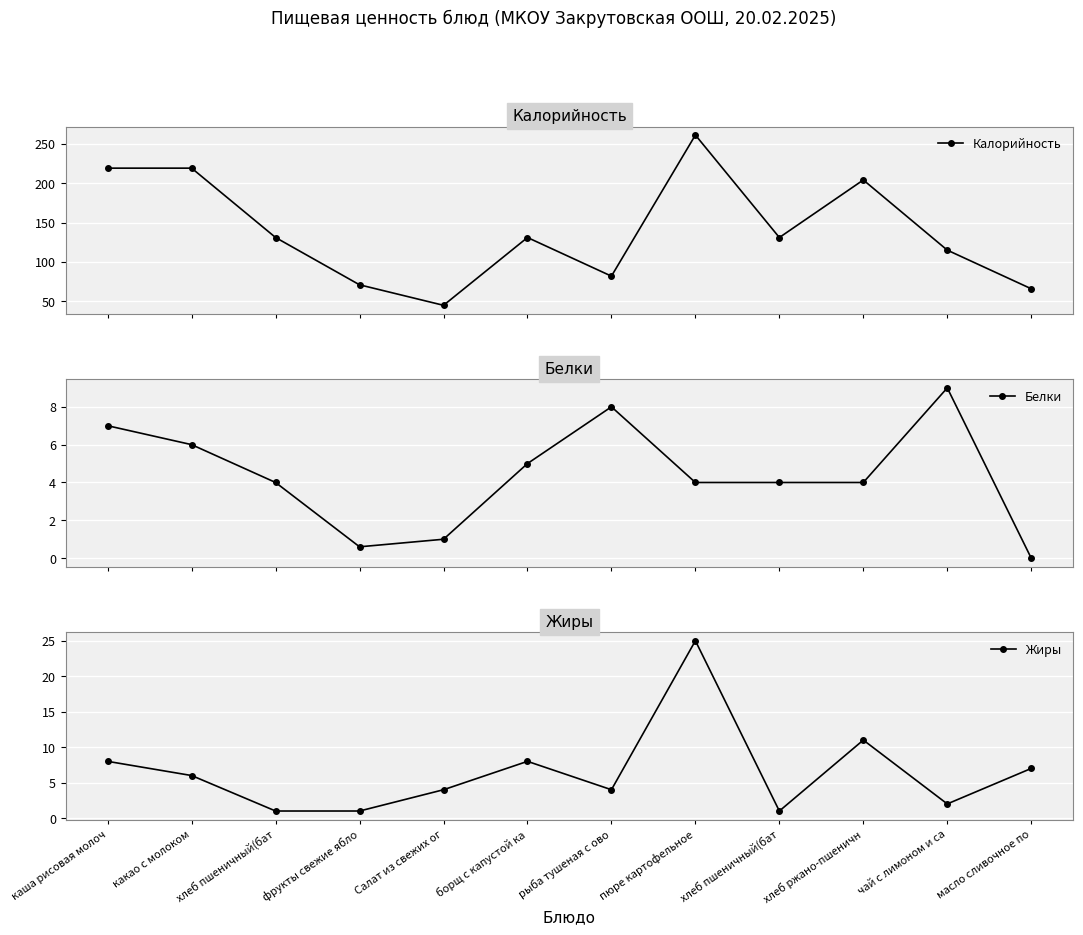

What is the value of the Жиры point at the 3rd from the left?

1.0